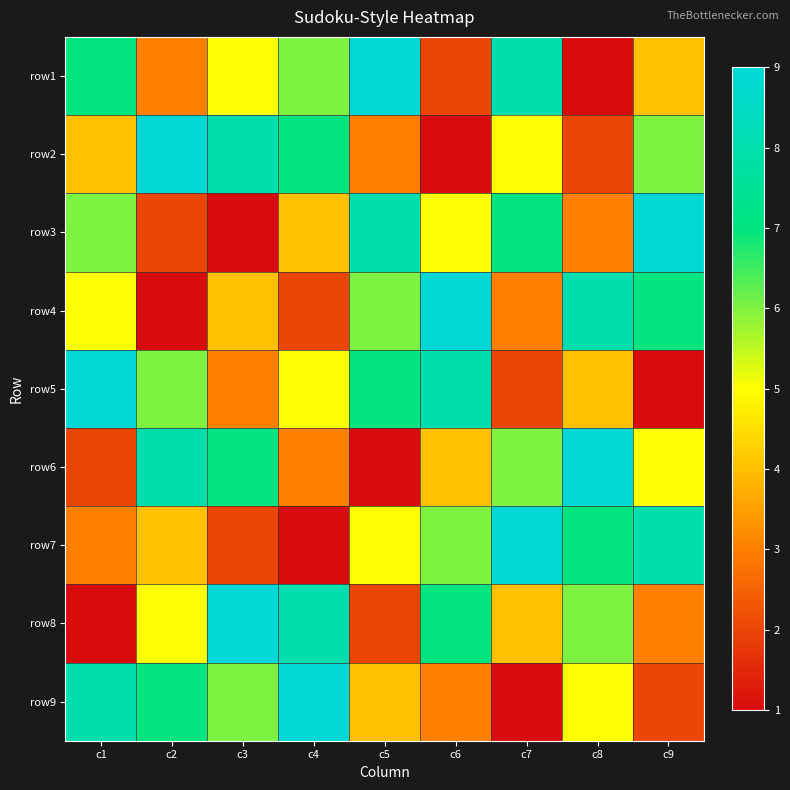

What is the minimum value shown in the chart?

1